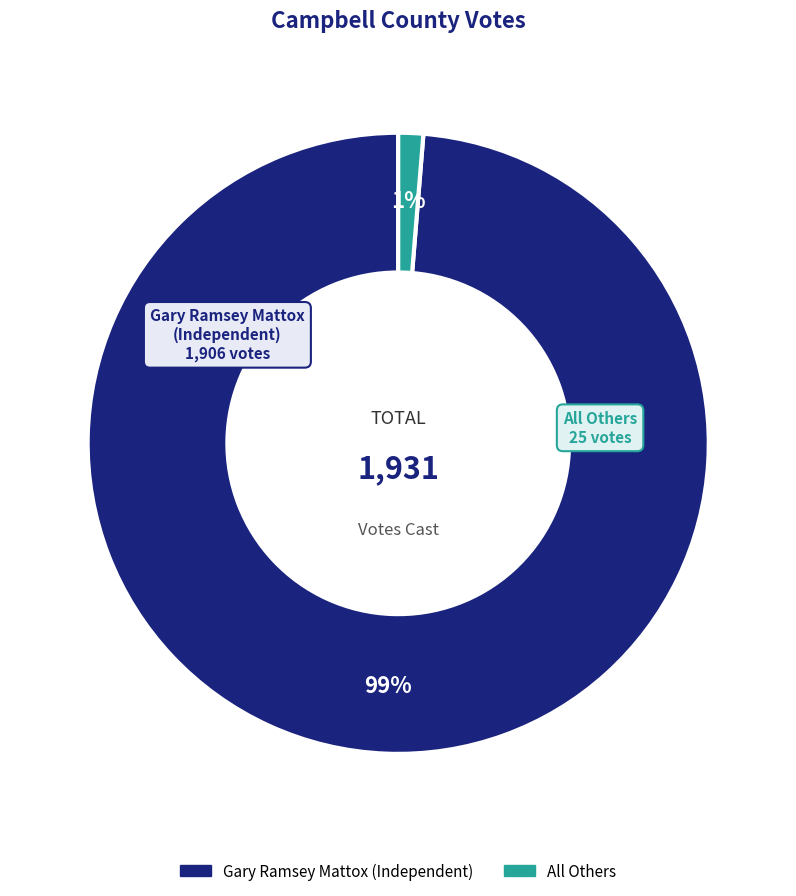

To the nearest percent, what percentage of the pie is Gary Ramsey Mattox (Independent)?

99%